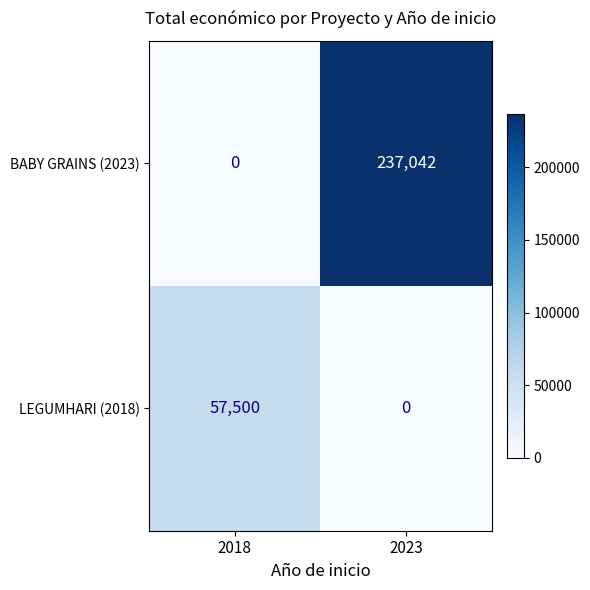

Is it true that BABY GRAINS (2023) equals 122855 at 2023?

False